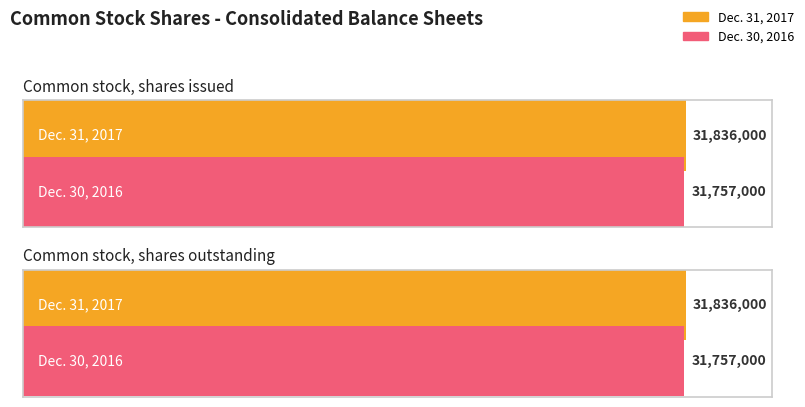

Rank the series at Common stock, shares outstanding from highest to lowest value.

Dec. 31, 2017, Dec. 30, 2016